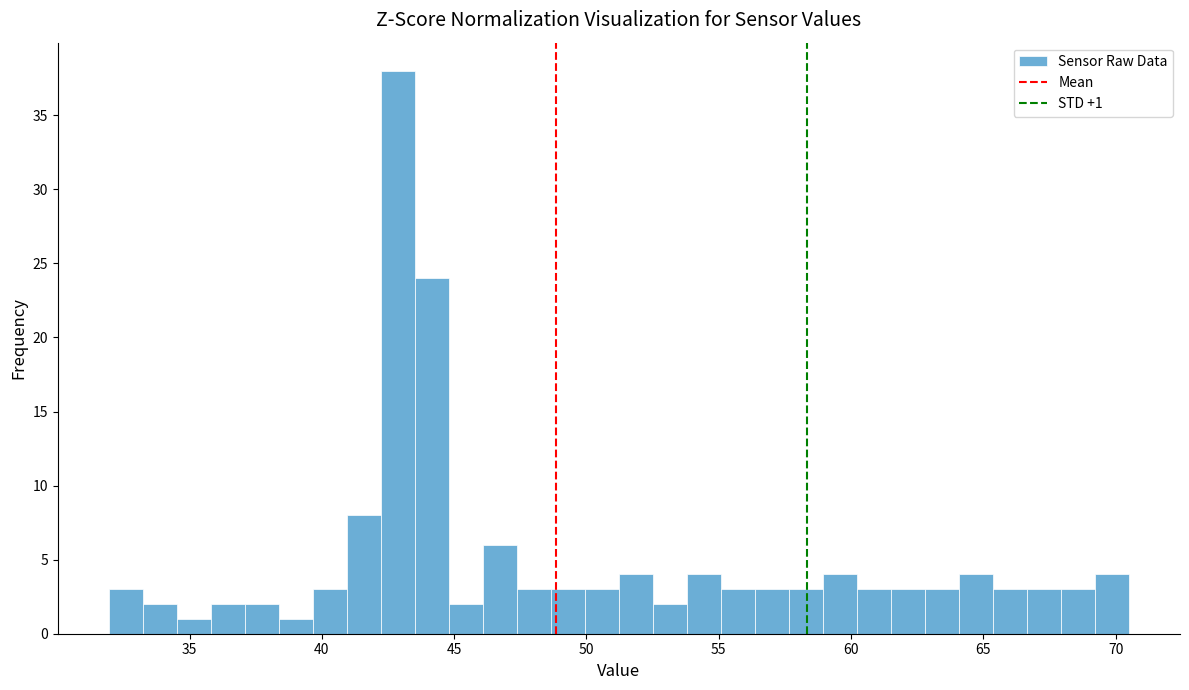

Read against the x-axis, roughly where is the centre of the tallest bar?

43.0